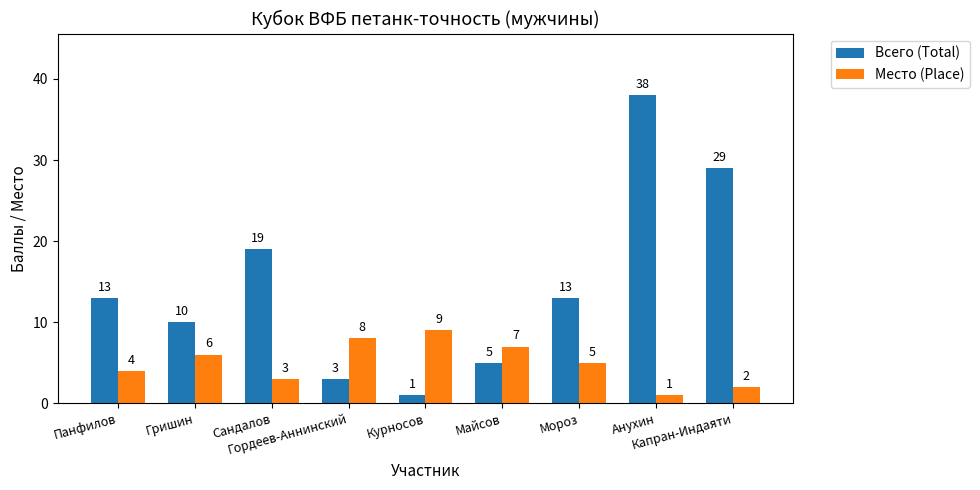

At how many categories does at least one series exceed 18?

3